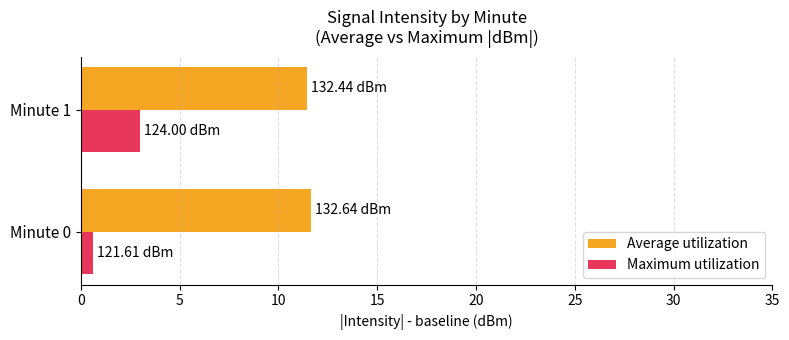

What is the spread (max minus min) of values at Minute 1?

8.4